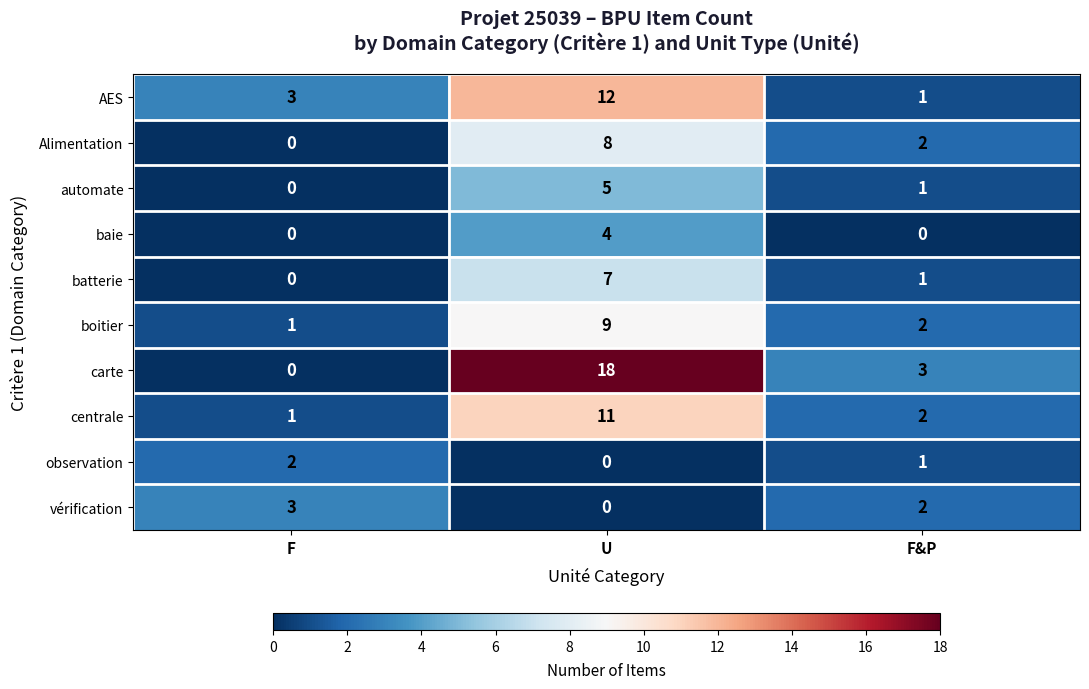

How many data points in AES are less than 3?

1